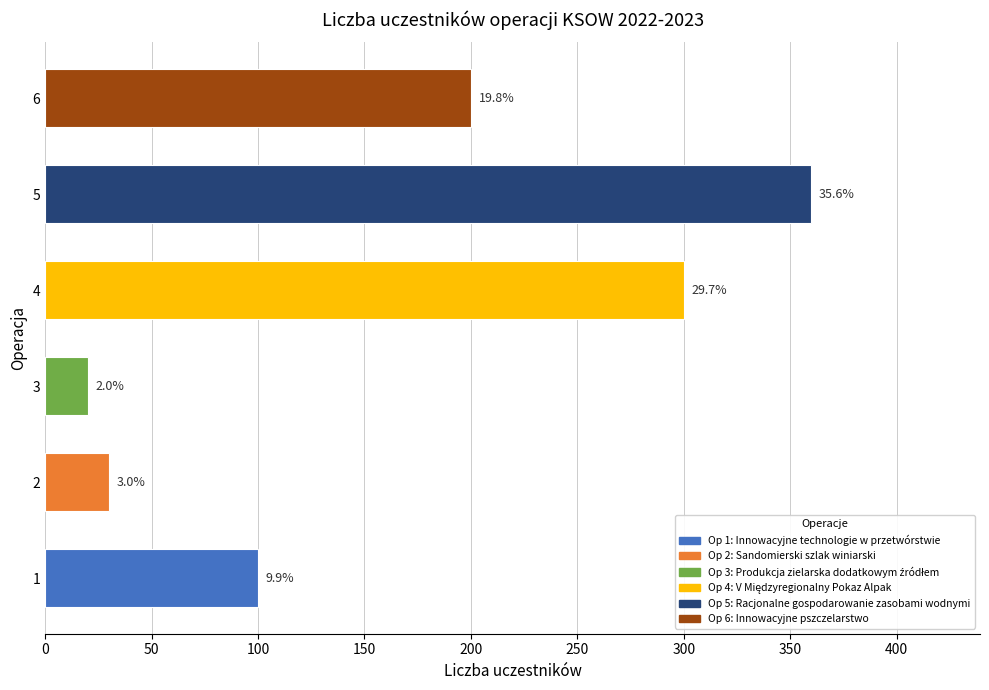

What is the difference between the maximum and minimum values?

340